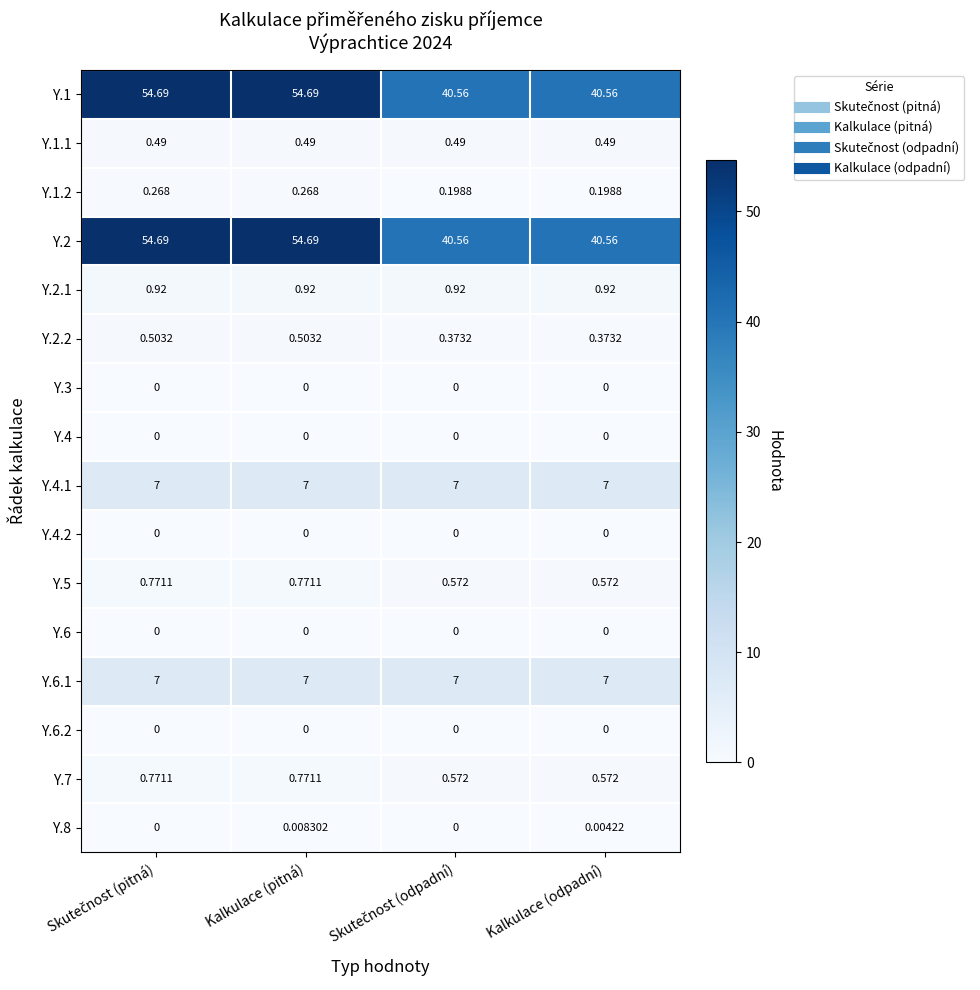

At which category does the chart reach its peak across all series?

Skutečnost (pitná)